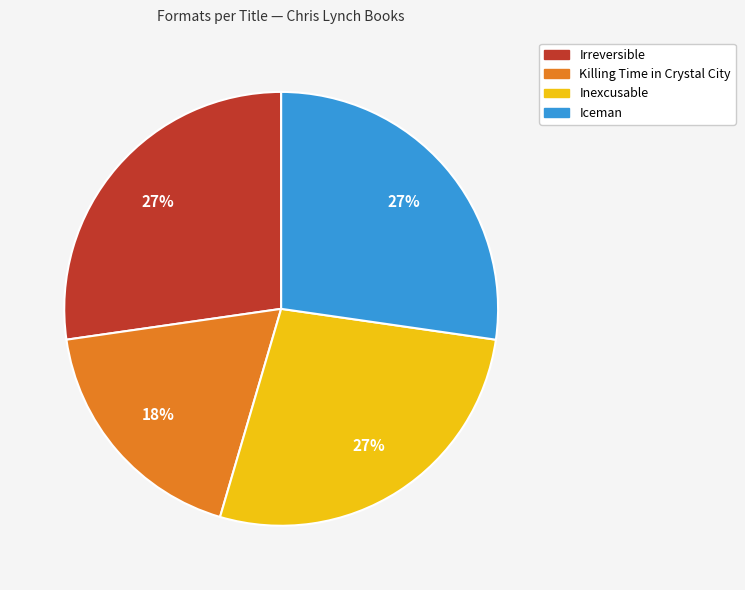

Does any single category account for the majority?

No